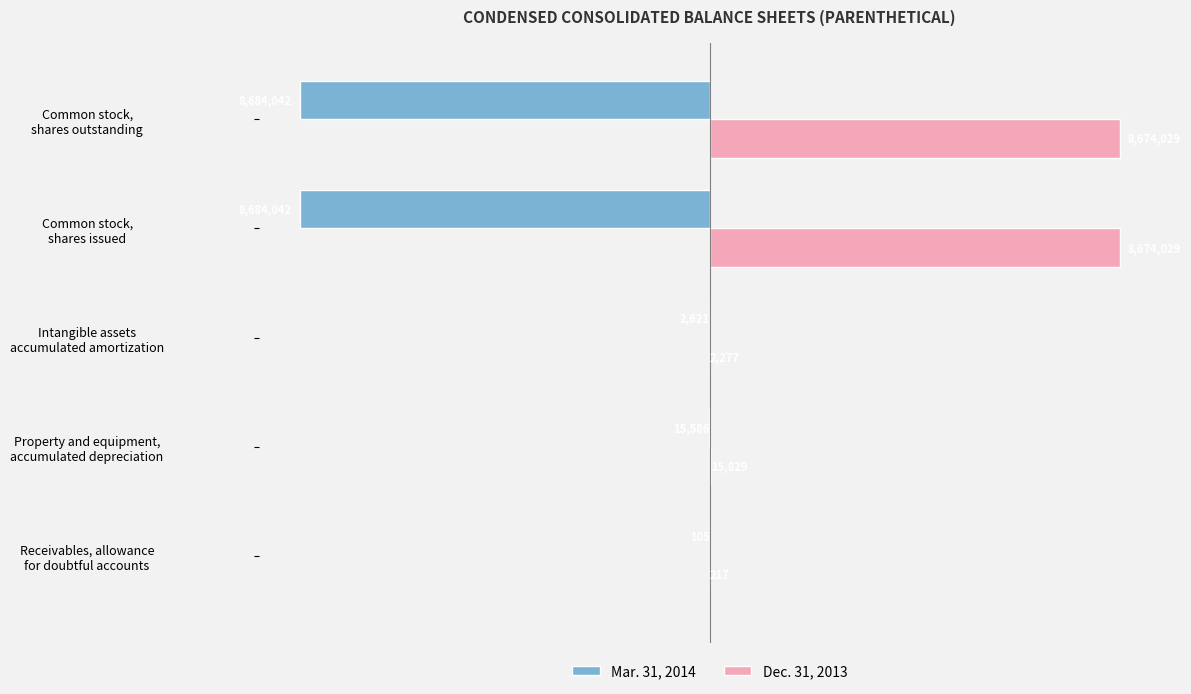

What are all the series names shown in the legend?

Mar. 31, 2014, Dec. 31, 2013